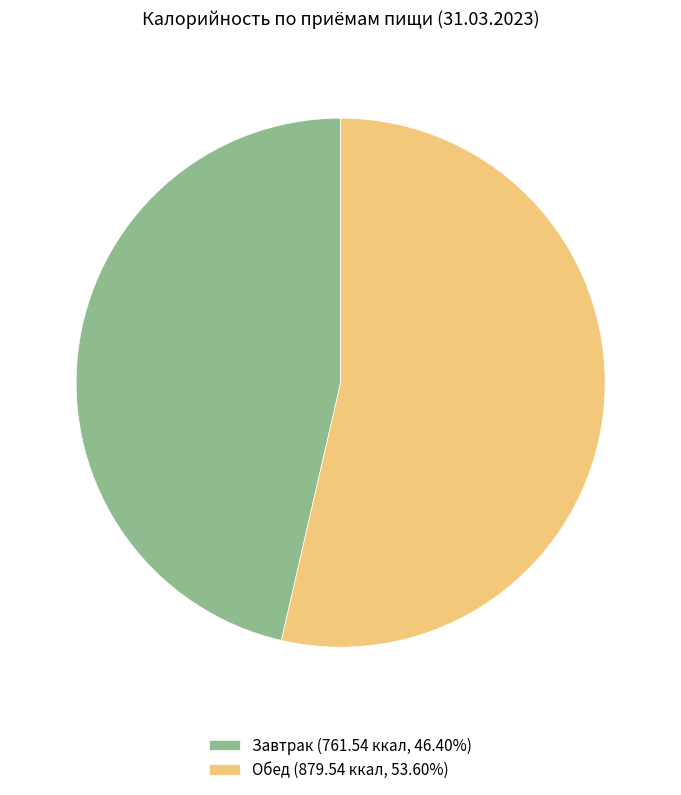

The Завтрак slice represents 46% of the pie. True or false?

True